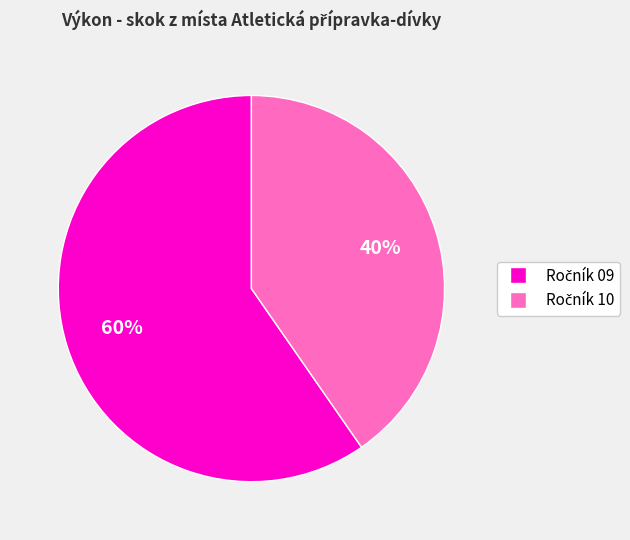

To the nearest percent, what is the average slice percentage?

50%